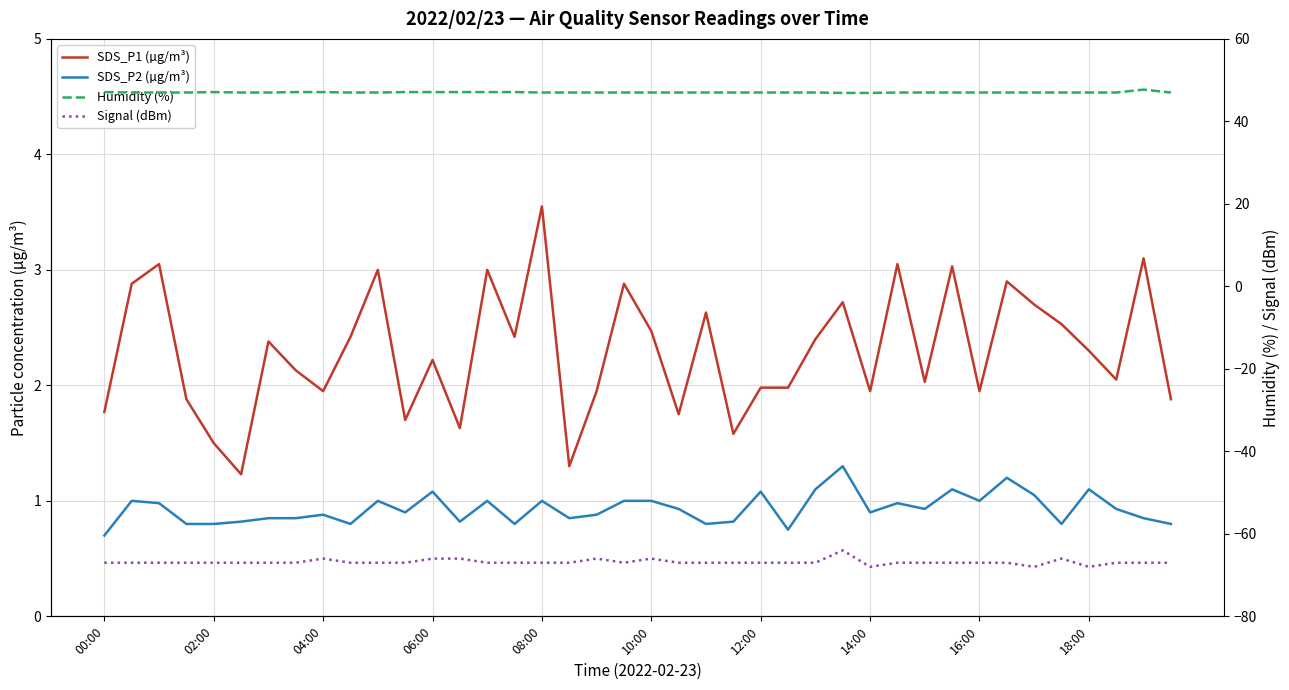

The Signal (dBm) series shows -66.0 at 10:00. True or false?

True